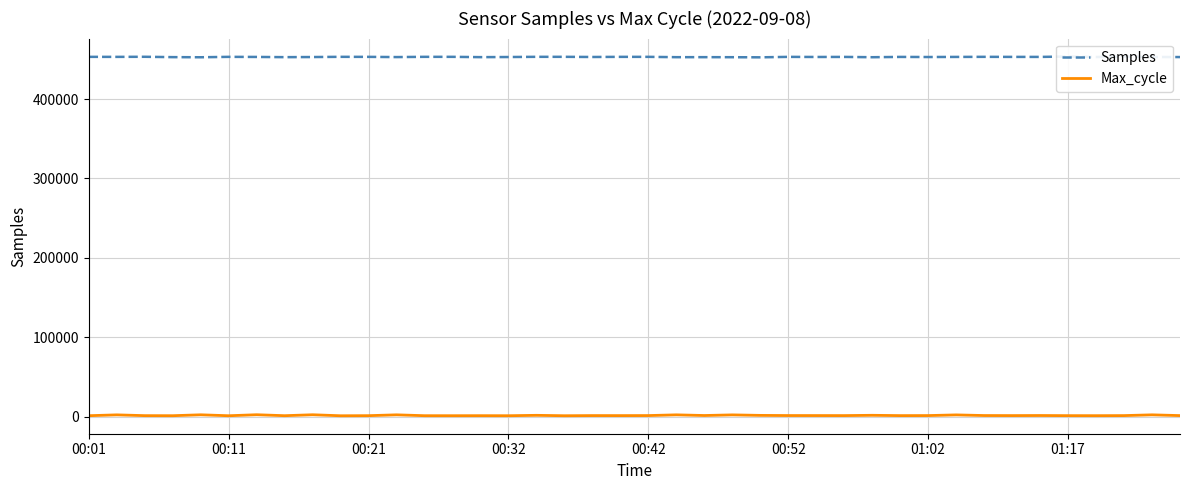

How many interior local valleys does the Max_cycle series have?

13